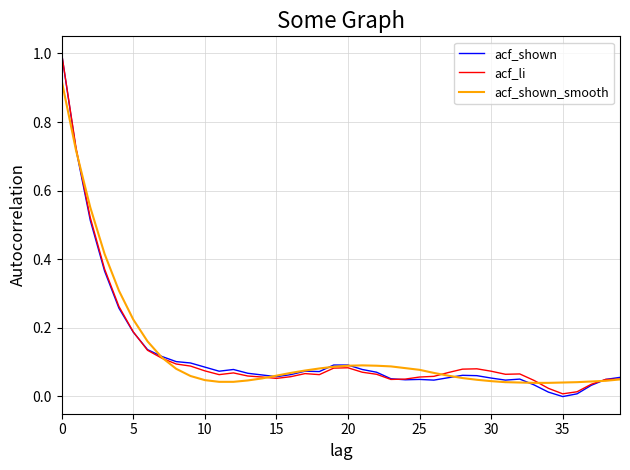

Which series has the widest spread of values?

acf_shown